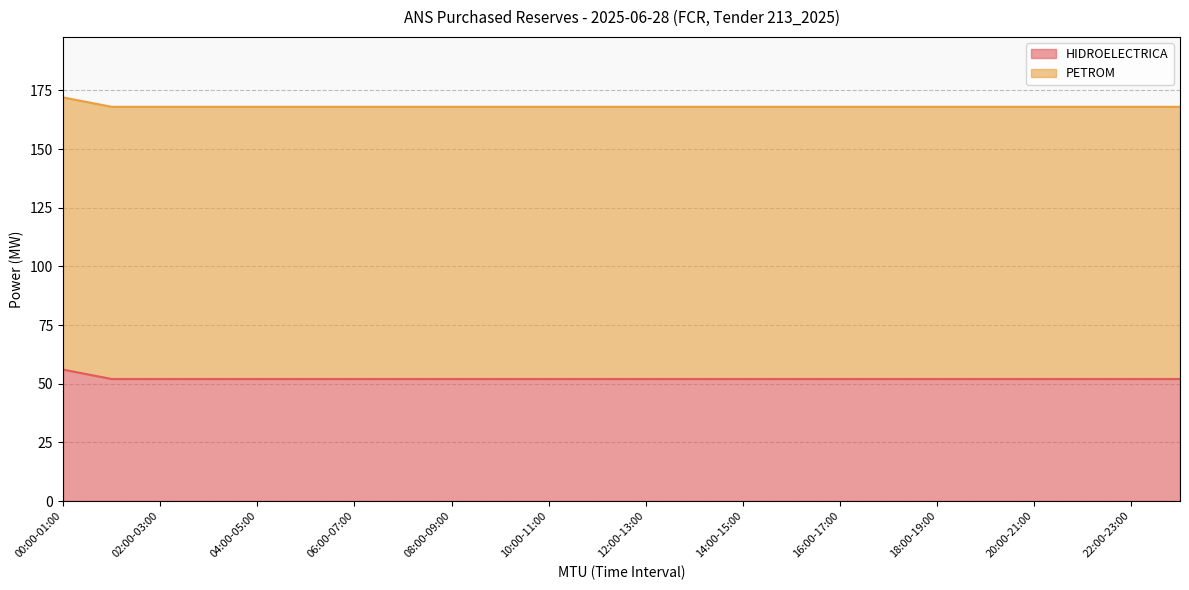

What is the maximum value for HIDROELECTRICA?

56